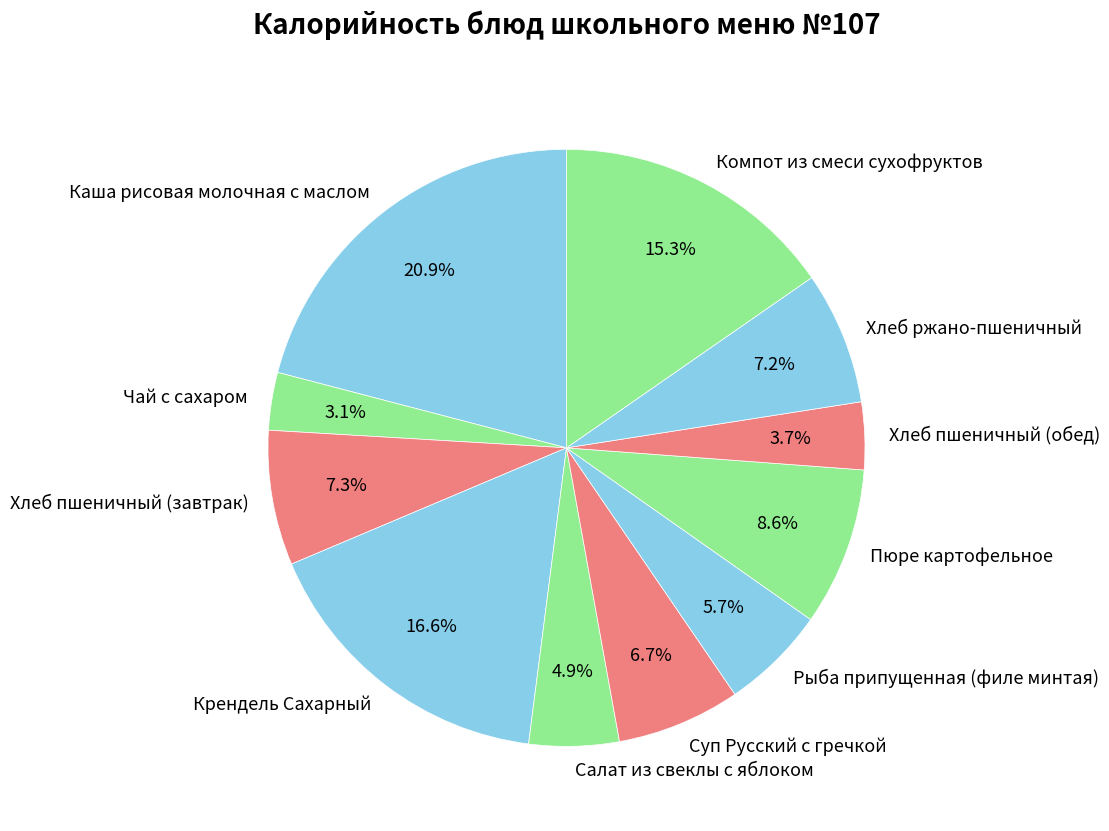

How many slices are in this pie chart?

11